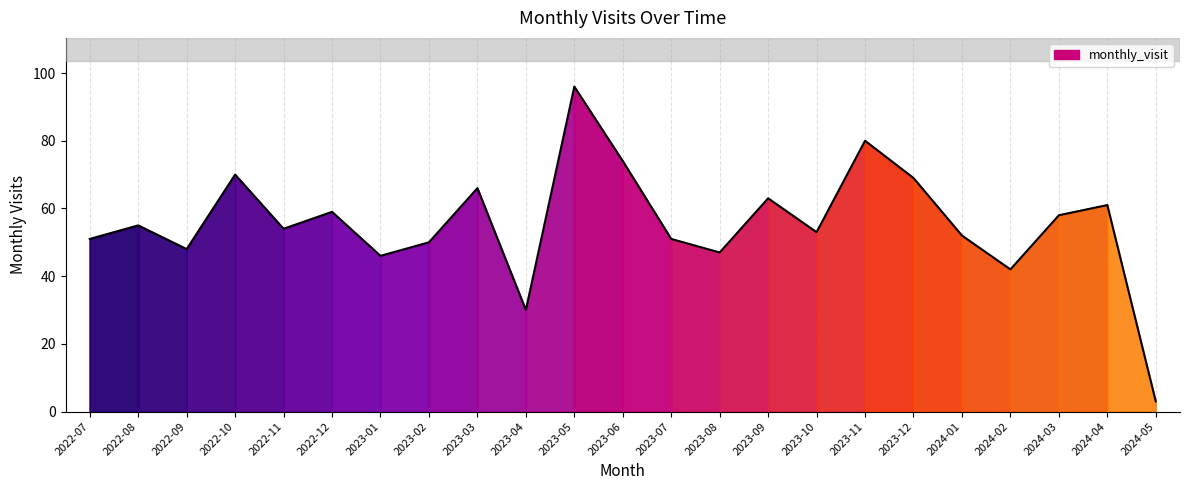

What position from the right is 2024-04?

2